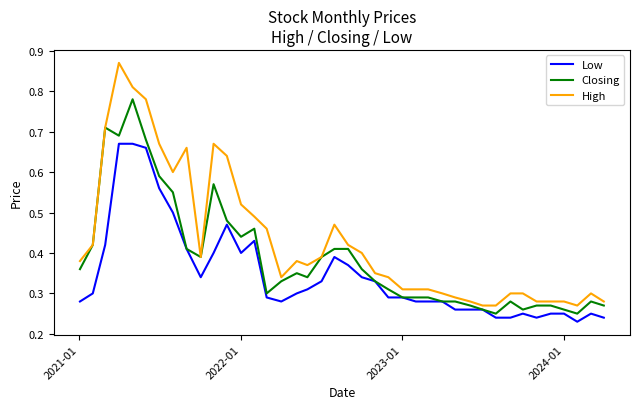

List the series in order of their overall mean, lowest first.

Low, Closing, High